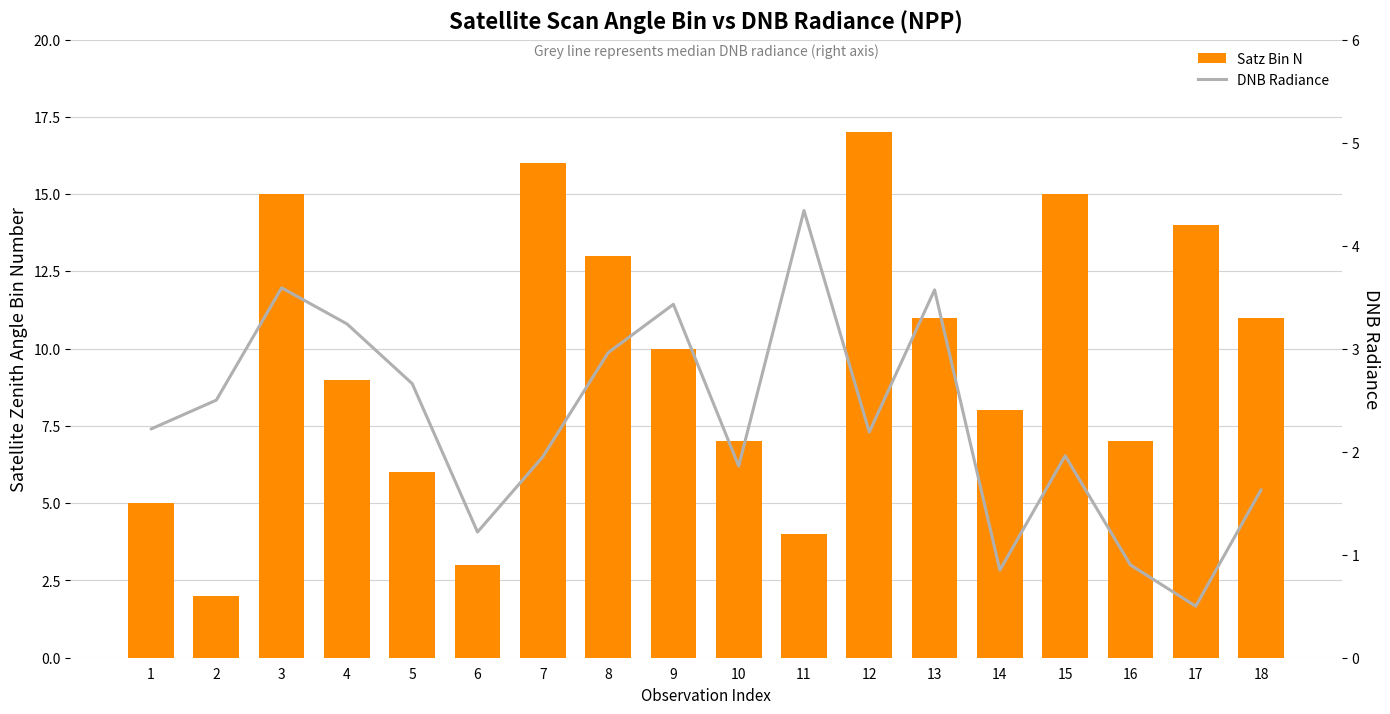

What is the sum of all DNB Radiance values?

41.6